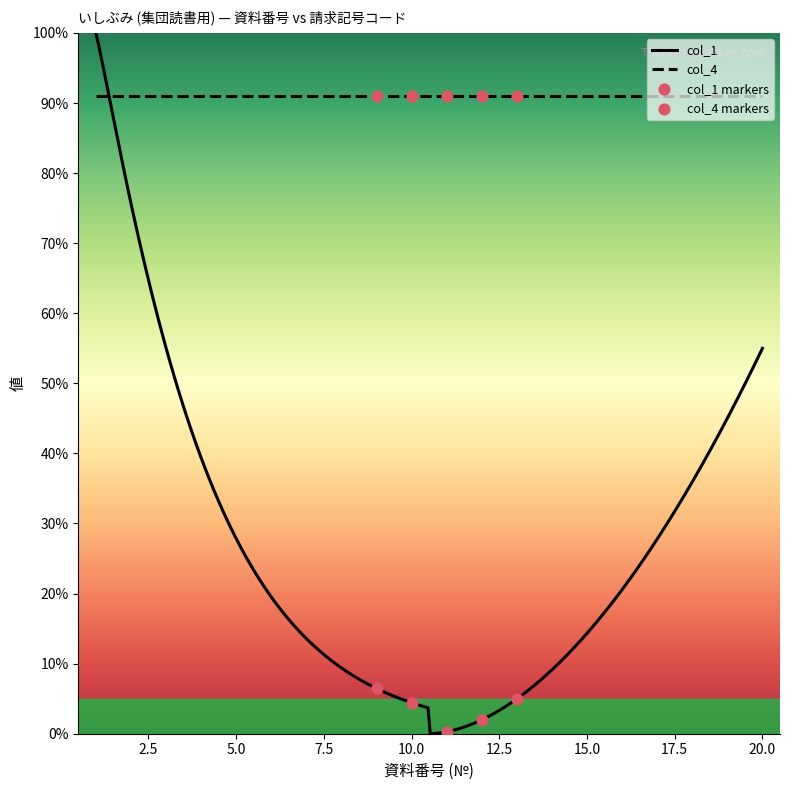

What are all the series names shown in the legend?

col_1, col_4